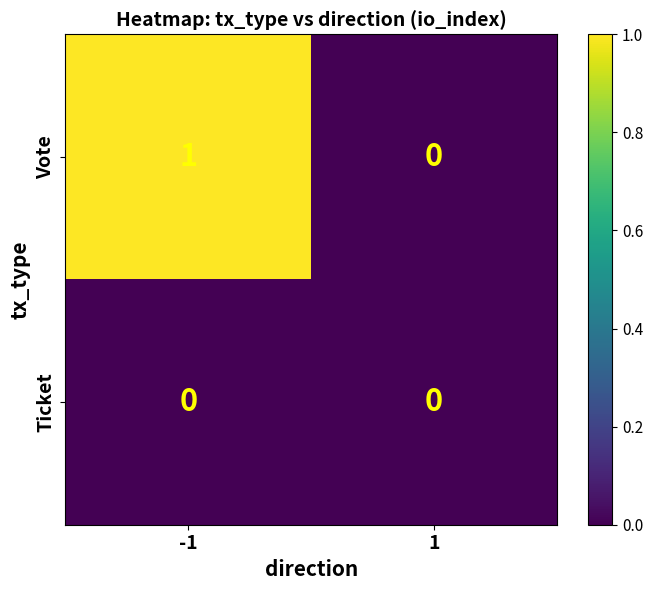

Which series has the largest range (max minus min)?

Vote